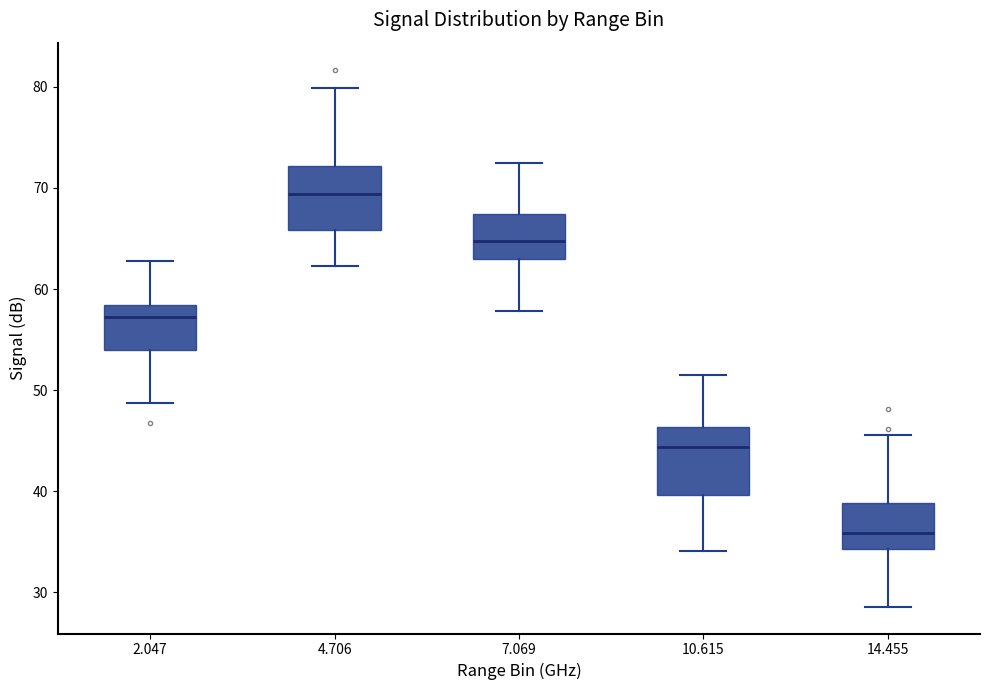

Where is the upper edge of the box at x = 7.069 on the y-axis? The values are not printed on the chart, so give them approximately, as read against the axis.

67